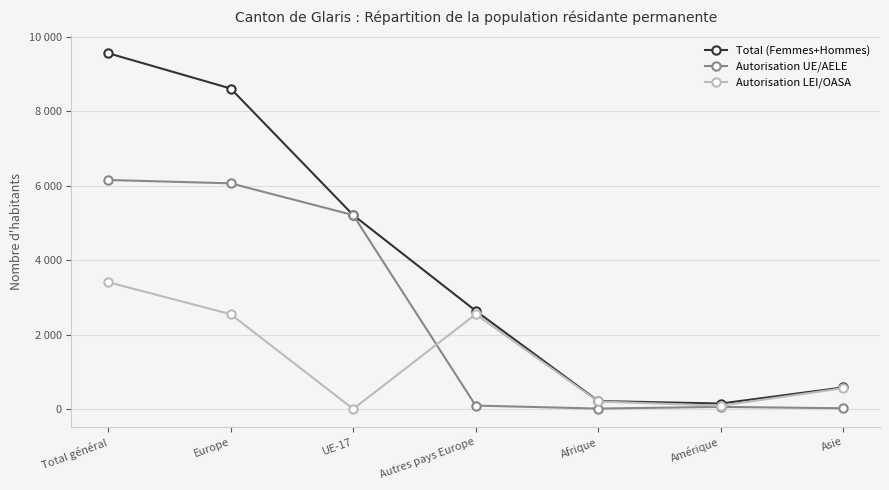

What is the difference between the second highest and second lowest values in the Autorisation LEI/OASA series?

2457